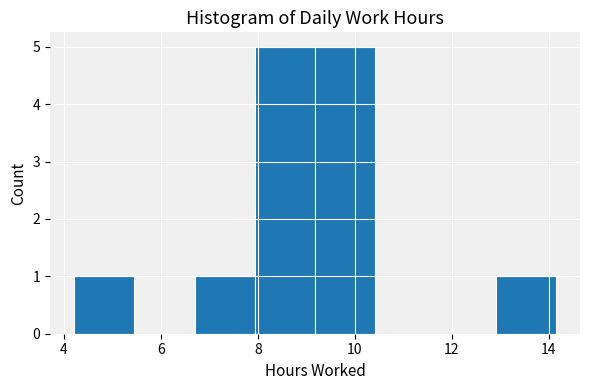

Reading left to right, transcribe this chart: for each bar, give the range it covers on the x-axis and its height. Neither the bar edges nor the heights are printed on the chart, so give them approximately, as read against the axes.

4.2 to 5.4: 1
5.4 to 6.6: 0
6.6 to 8.0: 1
8.0 to 9.2: 5
9.2 to 10.4: 5
10.4 to 11.6: 0
11.6 to 13.0: 0
13.0 to 14.2: 1